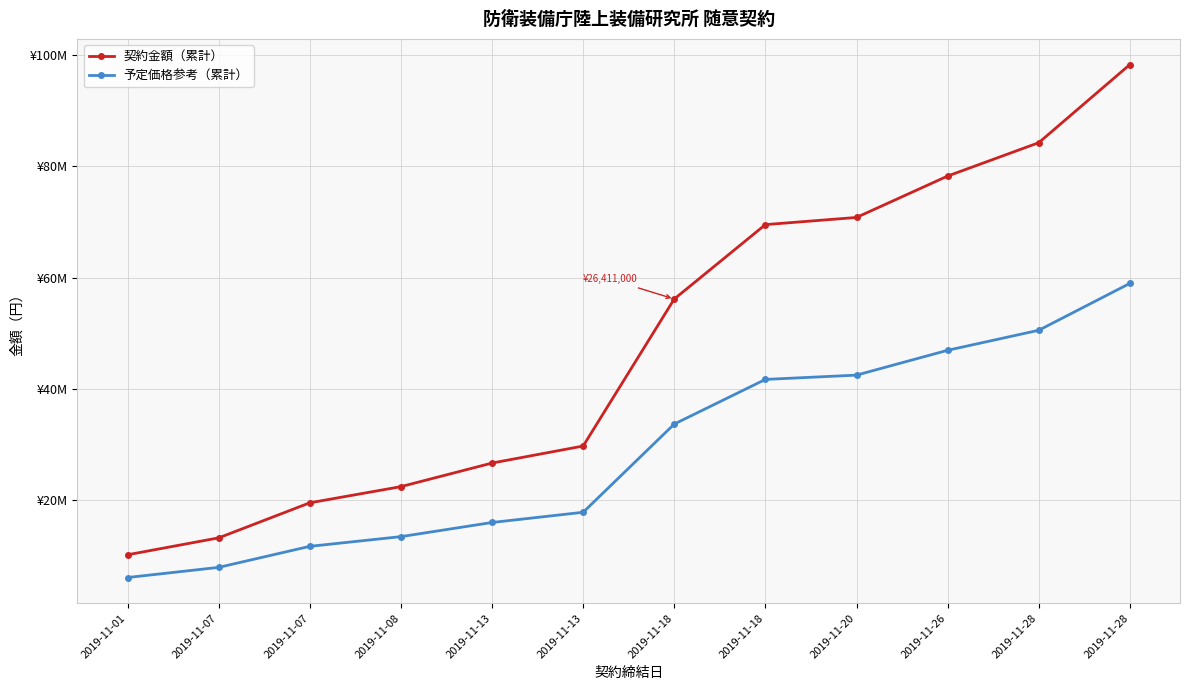

Rank the categories by 契約金額（累計） value from lowest to highest.

2019-11-01, 2019-11-07, 2019-11-07, 2019-11-08, 2019-11-13, 2019-11-13, 2019-11-18, 2019-11-18, 2019-11-20, 2019-11-26, 2019-11-28, 2019-11-28